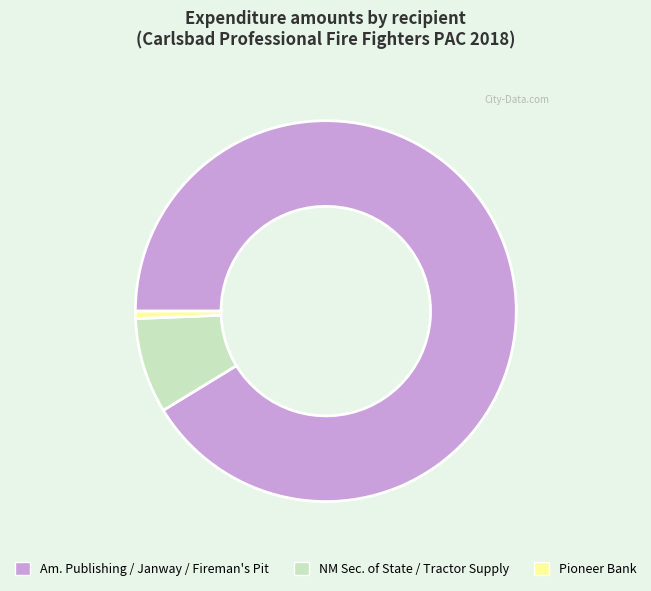

Rank the categories by value from lowest to highest.

Pioneer Bank, NM Sec. of State / Tractor Supply, Am. Publishing / Janway / Fireman's Pit